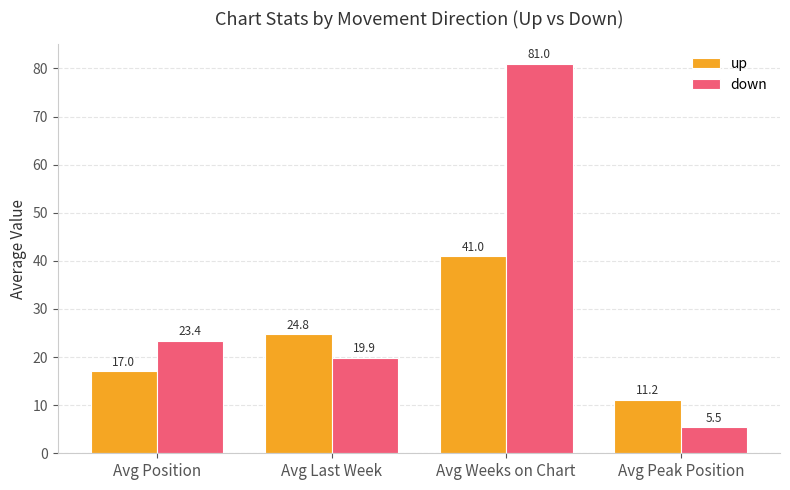

What is the difference between the down values at Avg Position and Avg Peak Position?

17.9